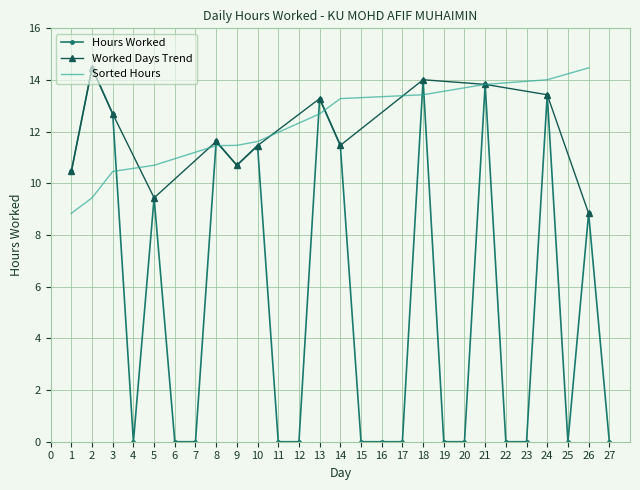

Reading left to right, list all the values displayed in this chart.

10.5	14.5	12.7	0.0	9.4	0.0	0.0	11.6	10.7	11.5	0.0	0.0	13.3	11.5	0.0	0.0	0.0	14.0	0.0	0.0	13.8	0.0	0.0	13.4	0.0	8.8	0.0